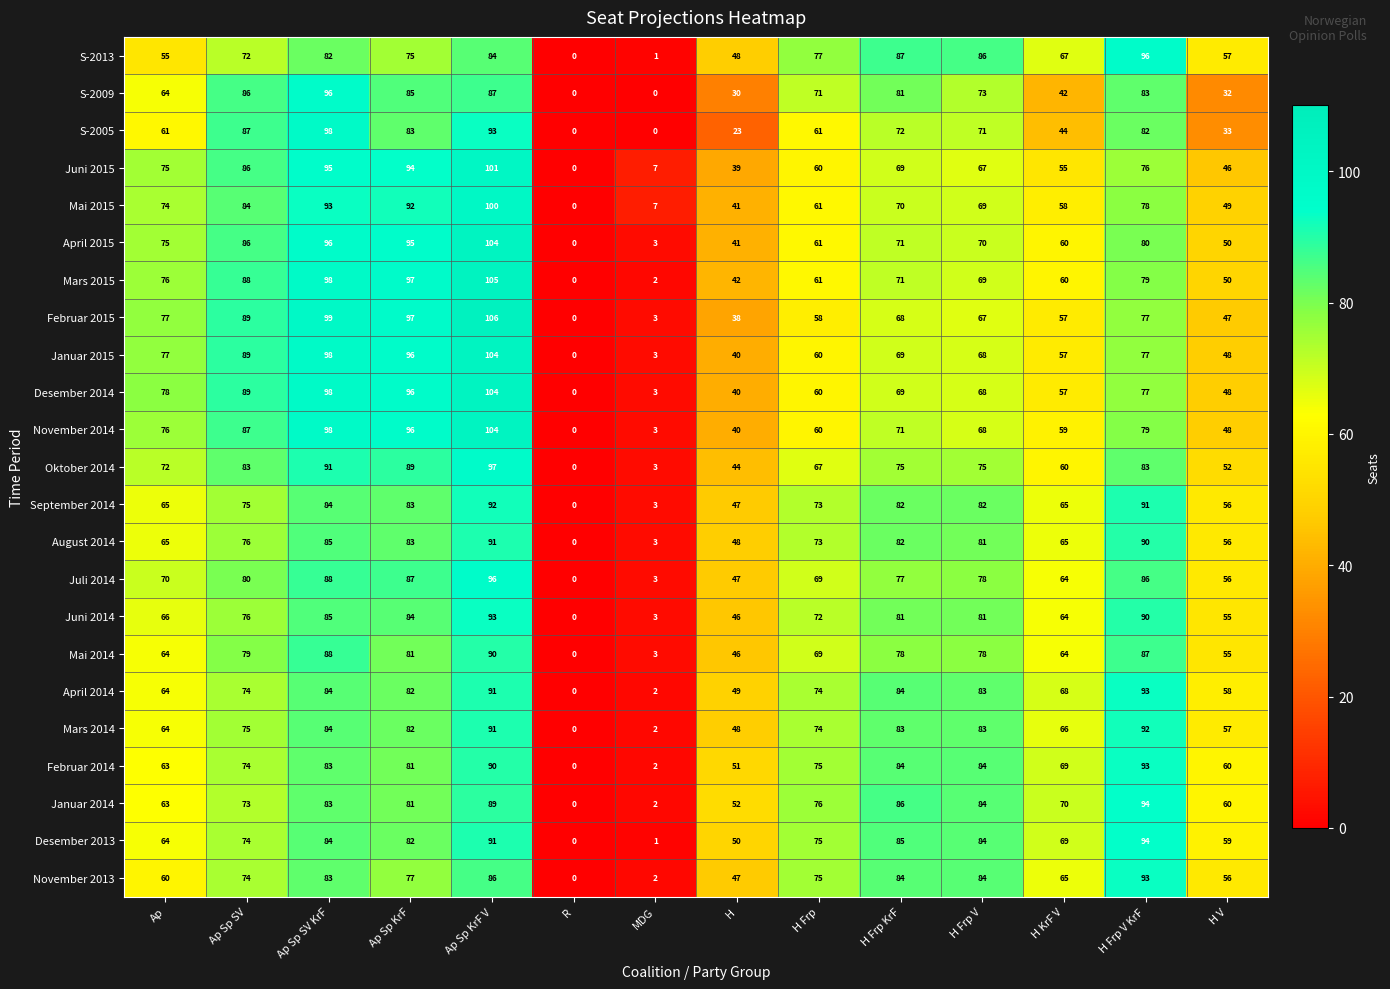

At which label does Oktober 2014 first exceed 75?

Ap Sp SV